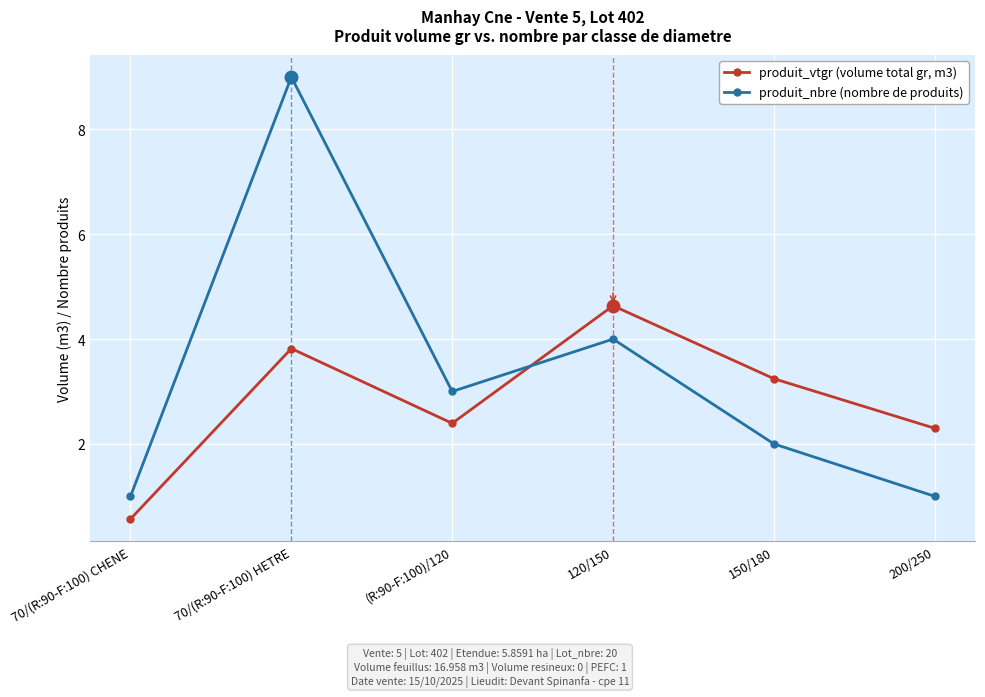

What is the spread (max minus min) of values at (R:90-F:100)/120?

0.6